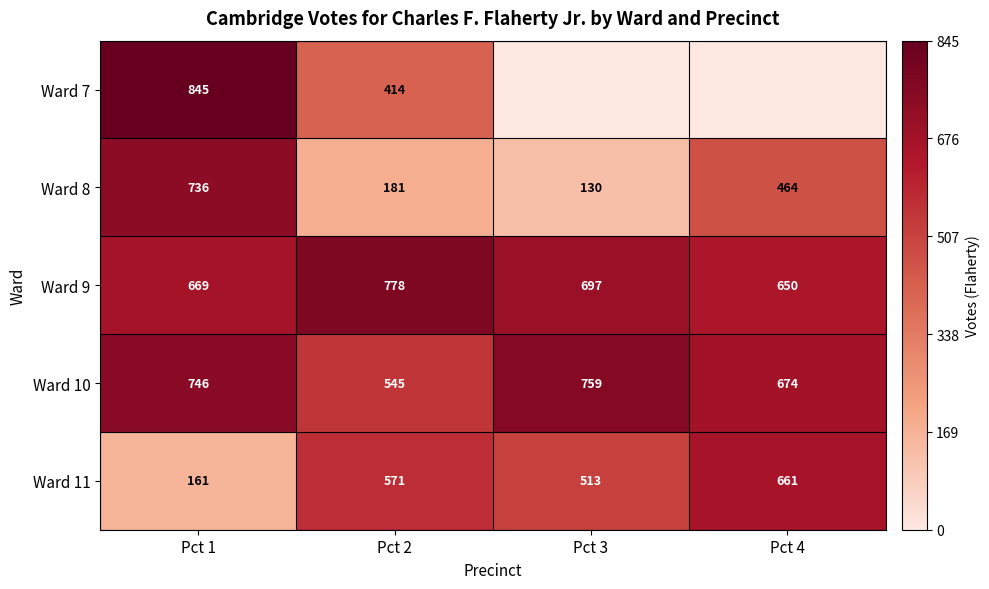

Which category has the lowest value across all series?

Pct 3